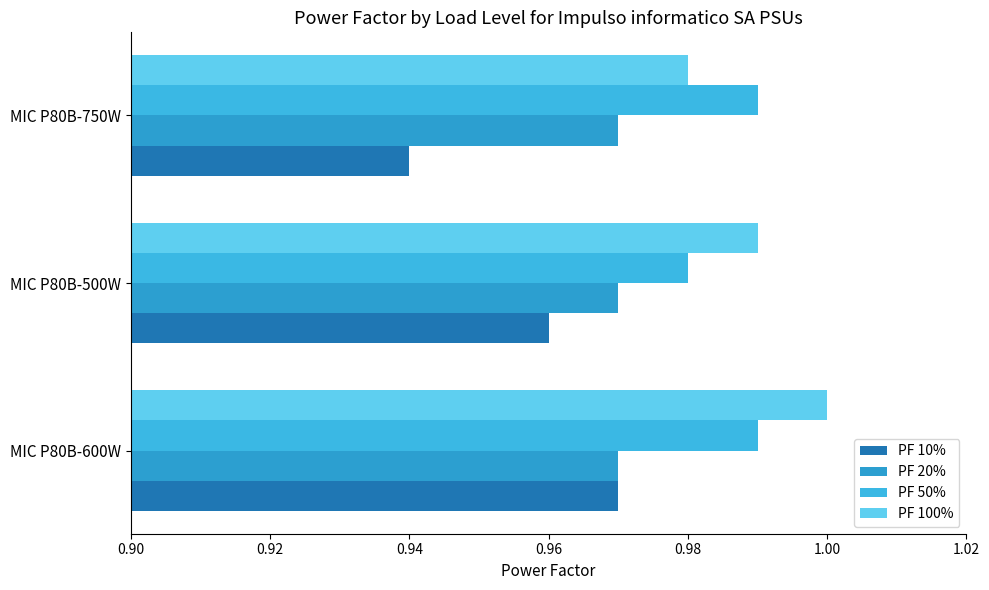

List the series in order of their peak value, lowest first.

PF 20%, PF 10%, PF 50%, PF 100%